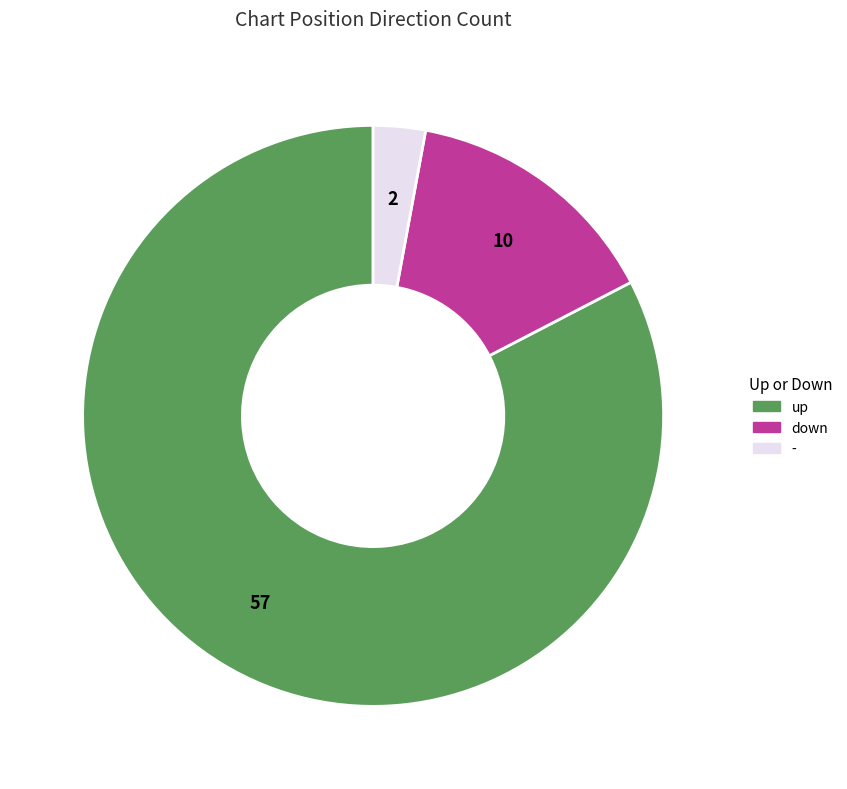

What is the smallest slice in the pie chart?

-